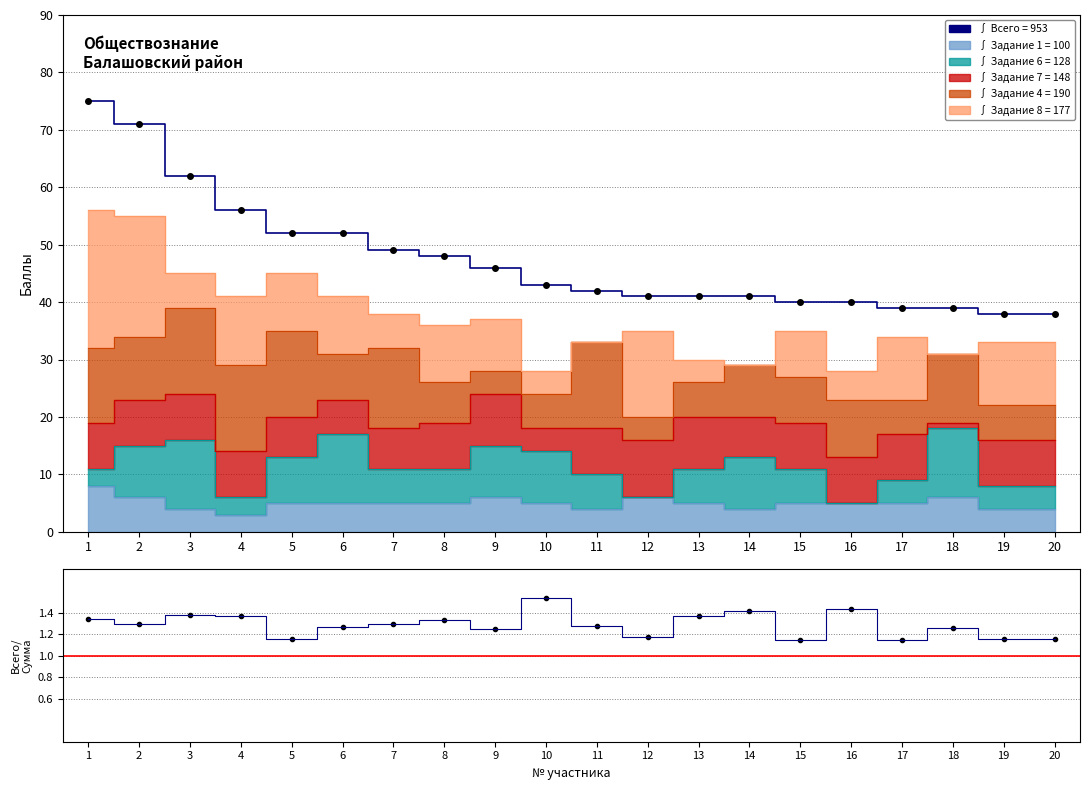

What is the smallest value displayed?

38